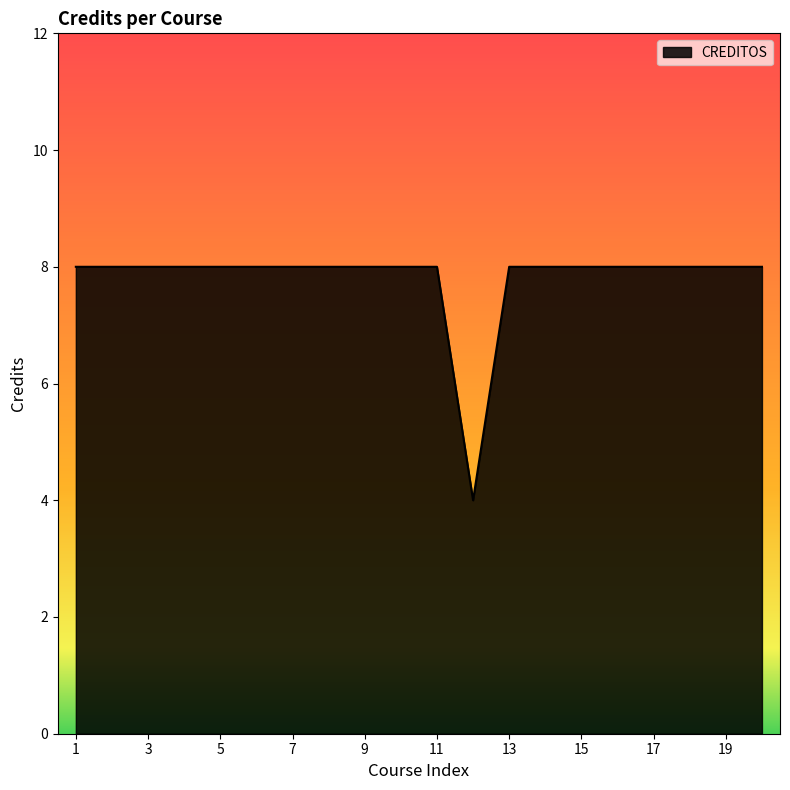

What is the smallest value displayed?

4